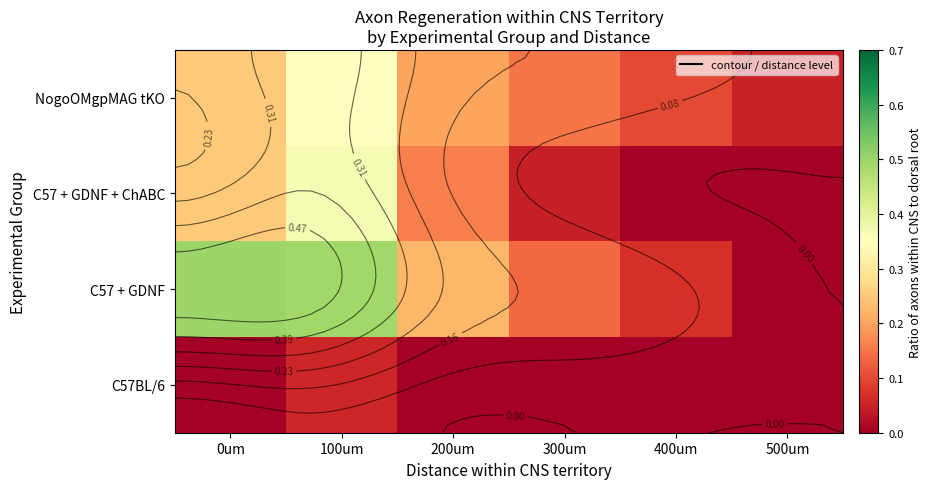

At which category is the sum across all series the highest?

100um